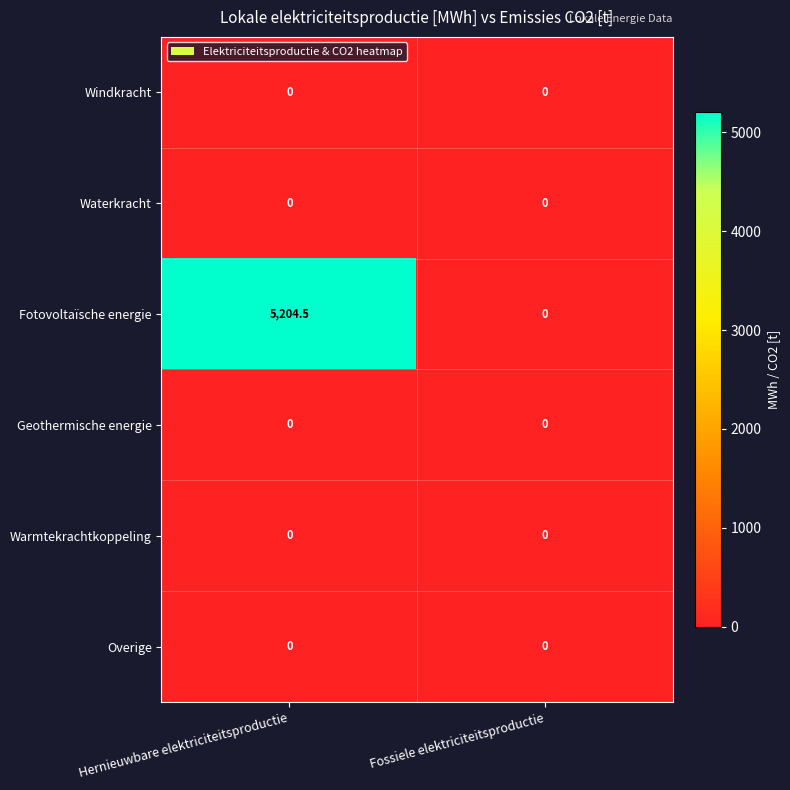

At which category is the sum across all series the highest?

Hernieuwbare elektriciteitsproductie